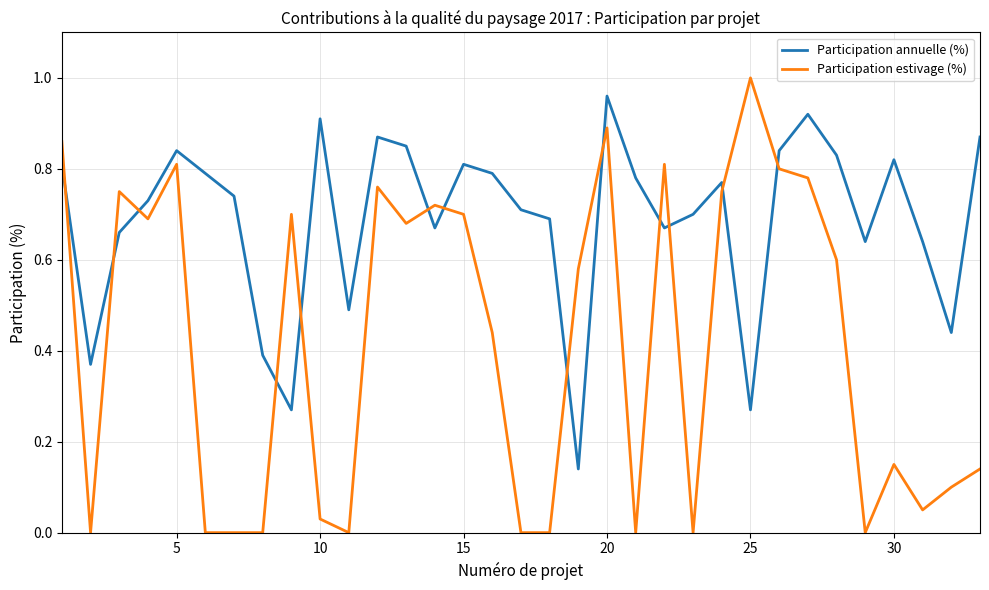

Rank the series by their average value, from lowest to highest.

Participation estivage (%), Participation annuelle (%)